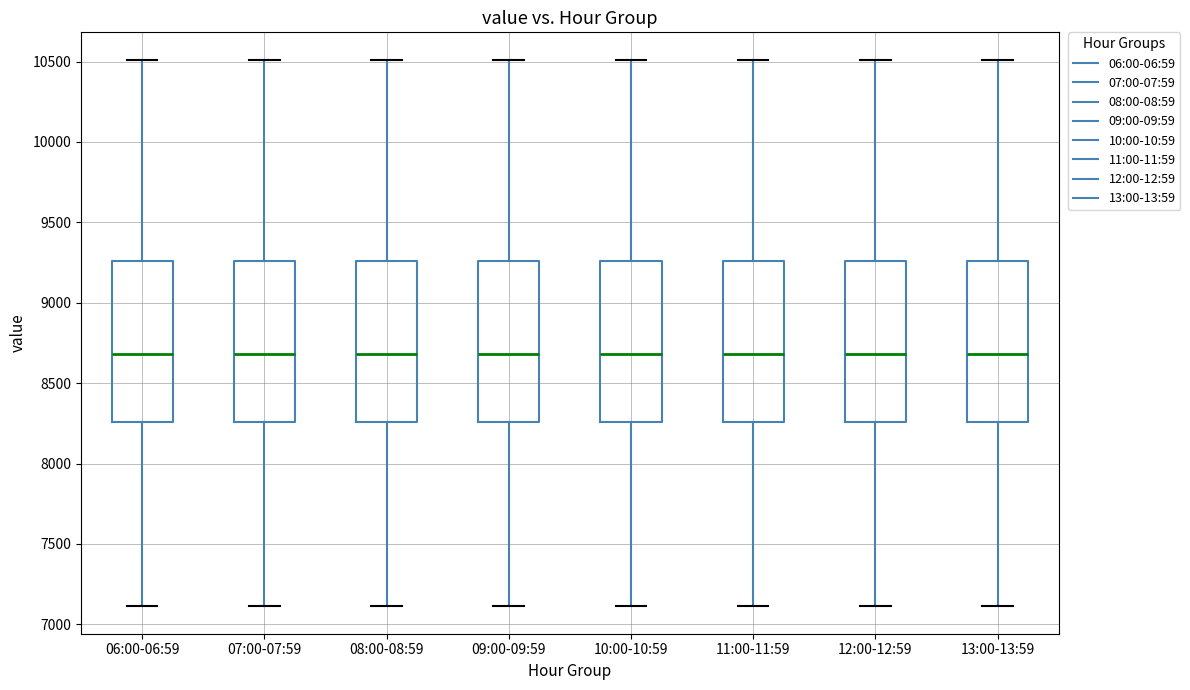

Reading left to right, read every box against the y-axis: the position of its median line, the range the box covers, and the ends of its whiskers. The values are not printed on the chart, so give them approximately, as read against the axis.

06:00-06:59: median 8700, box 8250 to 9250, whiskers 7100 to 10500
07:00-07:59: median 8700, box 8250 to 9250, whiskers 7100 to 10500
08:00-08:59: median 8700, box 8250 to 9250, whiskers 7100 to 10500
09:00-09:59: median 8700, box 8250 to 9250, whiskers 7100 to 10500
10:00-10:59: median 8700, box 8250 to 9250, whiskers 7100 to 10500
11:00-11:59: median 8700, box 8250 to 9250, whiskers 7100 to 10500
12:00-12:59: median 8700, box 8250 to 9250, whiskers 7100 to 10500
13:00-13:59: median 8700, box 8250 to 9250, whiskers 7100 to 10500